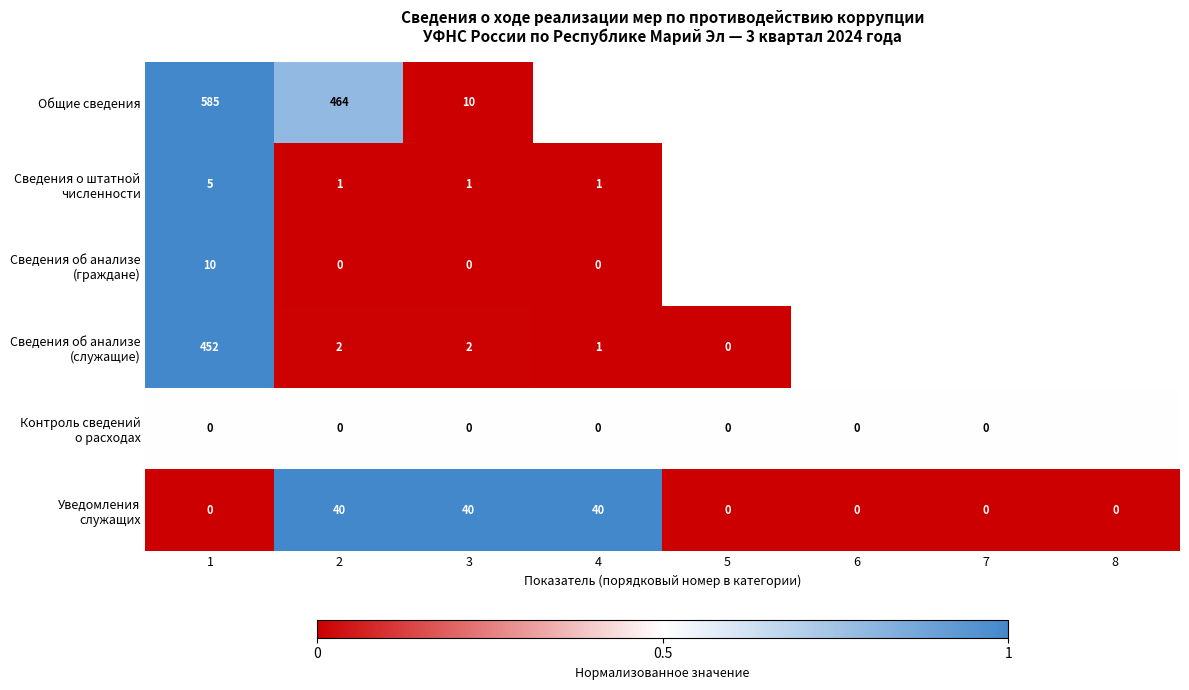

What is the spread (max minus min) of values at 2?

464.0